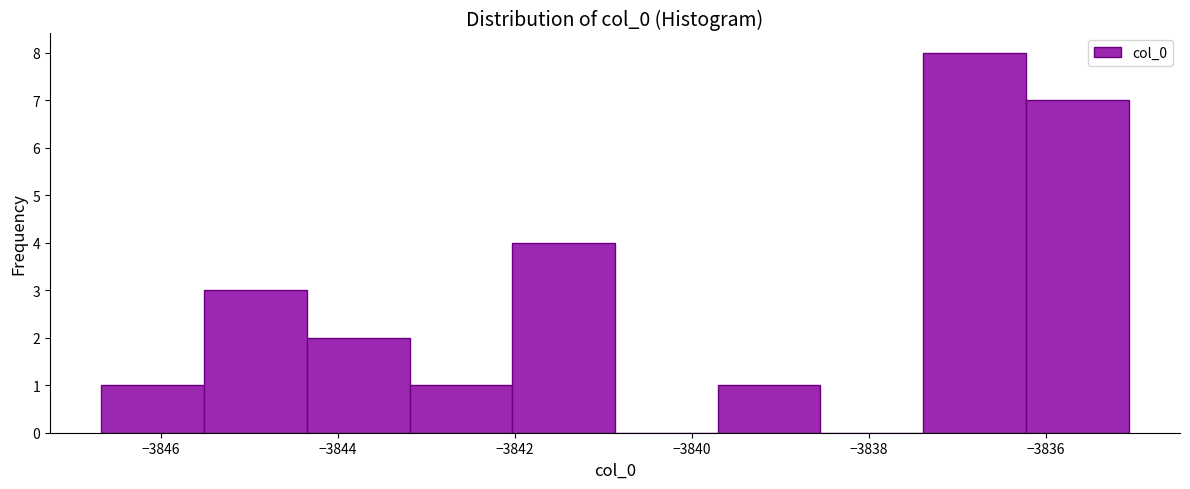

What is the height of the bar covering -3839.8 to -3838.6 on the x-axis? Neither the bar edges nor the heights are printed on the chart, so give them approximately, as read against the axes.

1